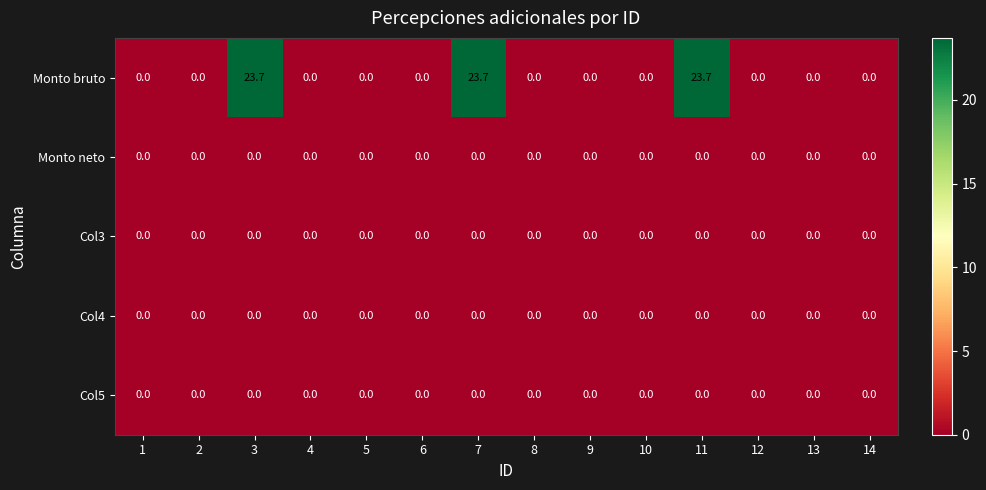

True or false: Col3 has a value of 0.0 at 14.

True